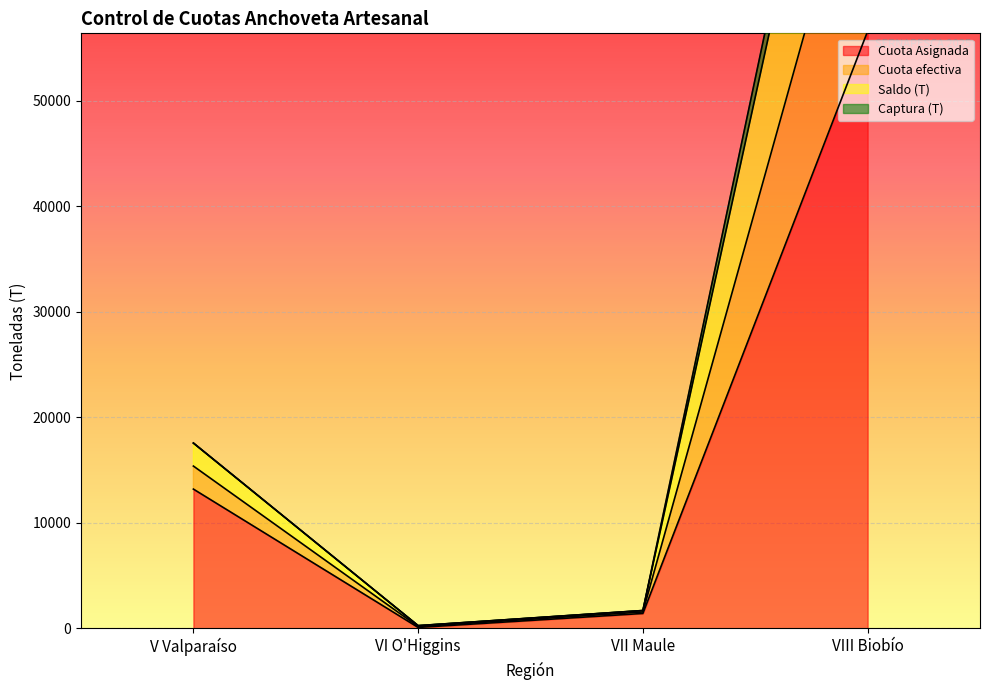

What is the sum of all Cuota efectiva values?

122053.1